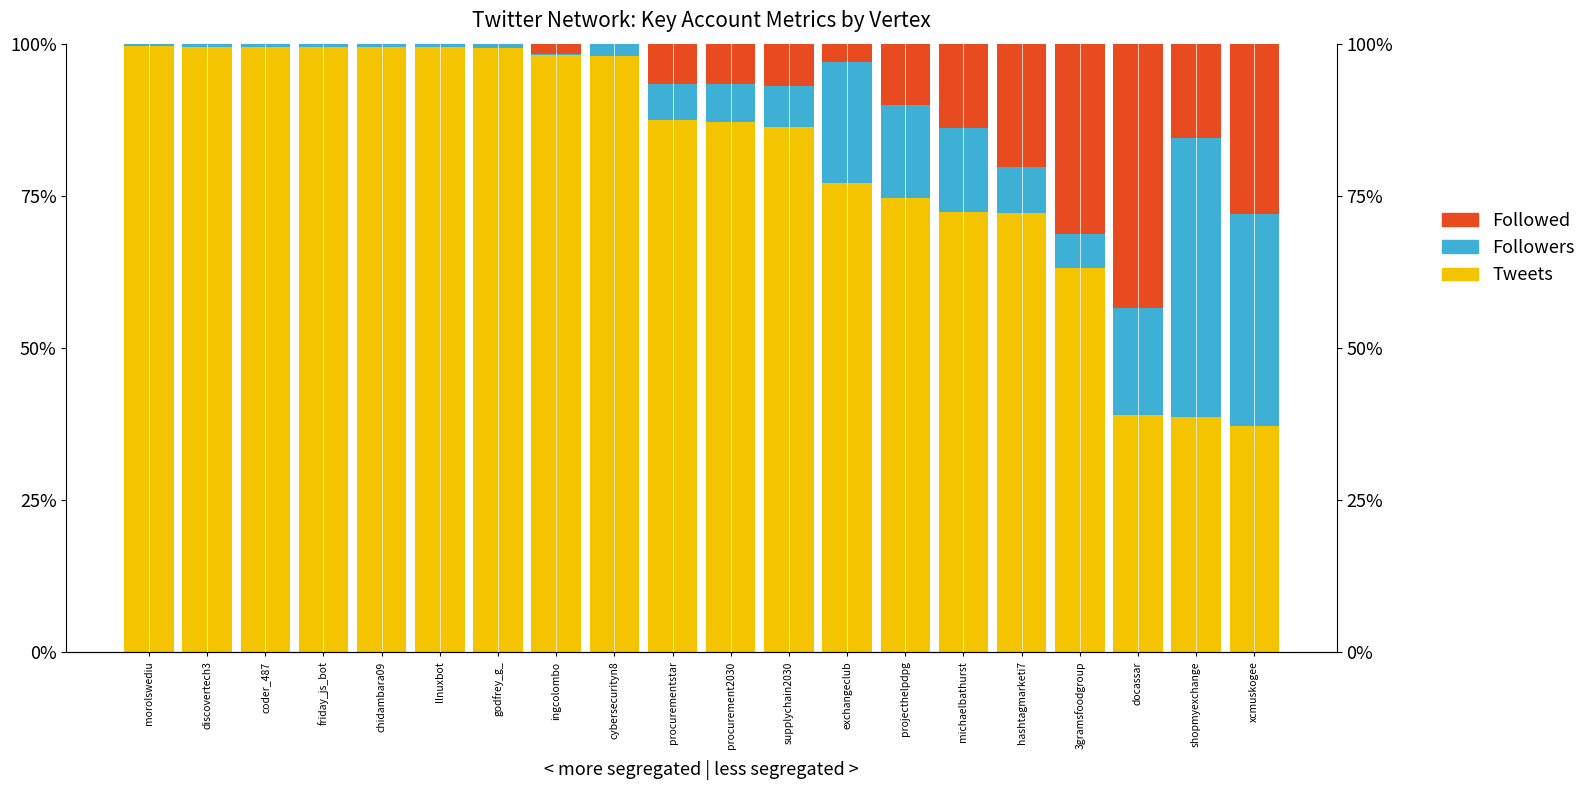

What is the sum of the Tweets values at cybersecurityn8 and exchangeclub?

175.1